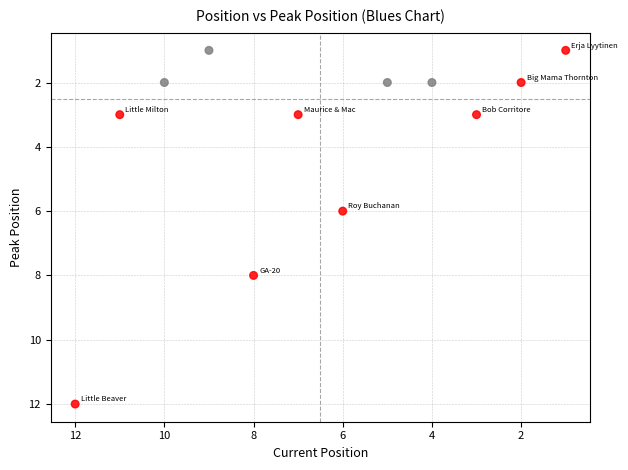

What is the range of Y values (max minus min)?

11